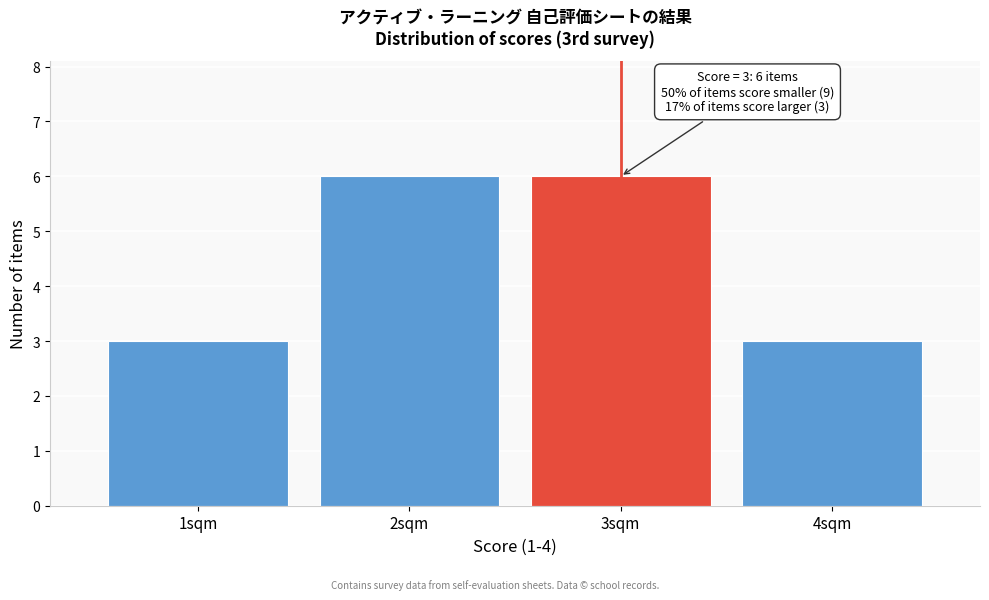

Reading left to right, extract all data points from this chart.

1sqm=3	2sqm=6	3sqm=6	4sqm=3